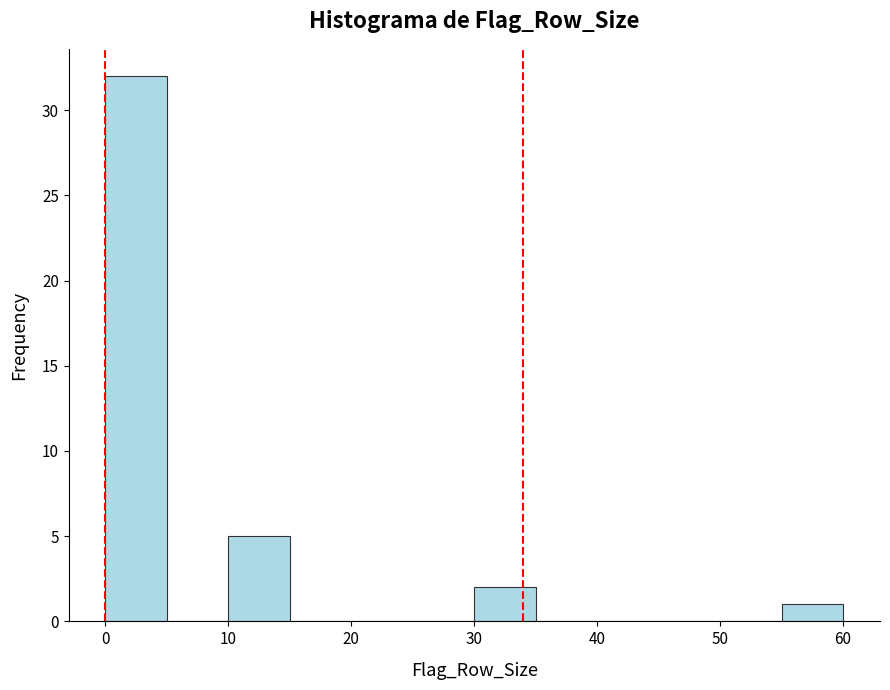

How tall is the bar that spans 10 to 15 on the x-axis? The values are not printed on the chart, so give them approximately, as read against the axis.

5